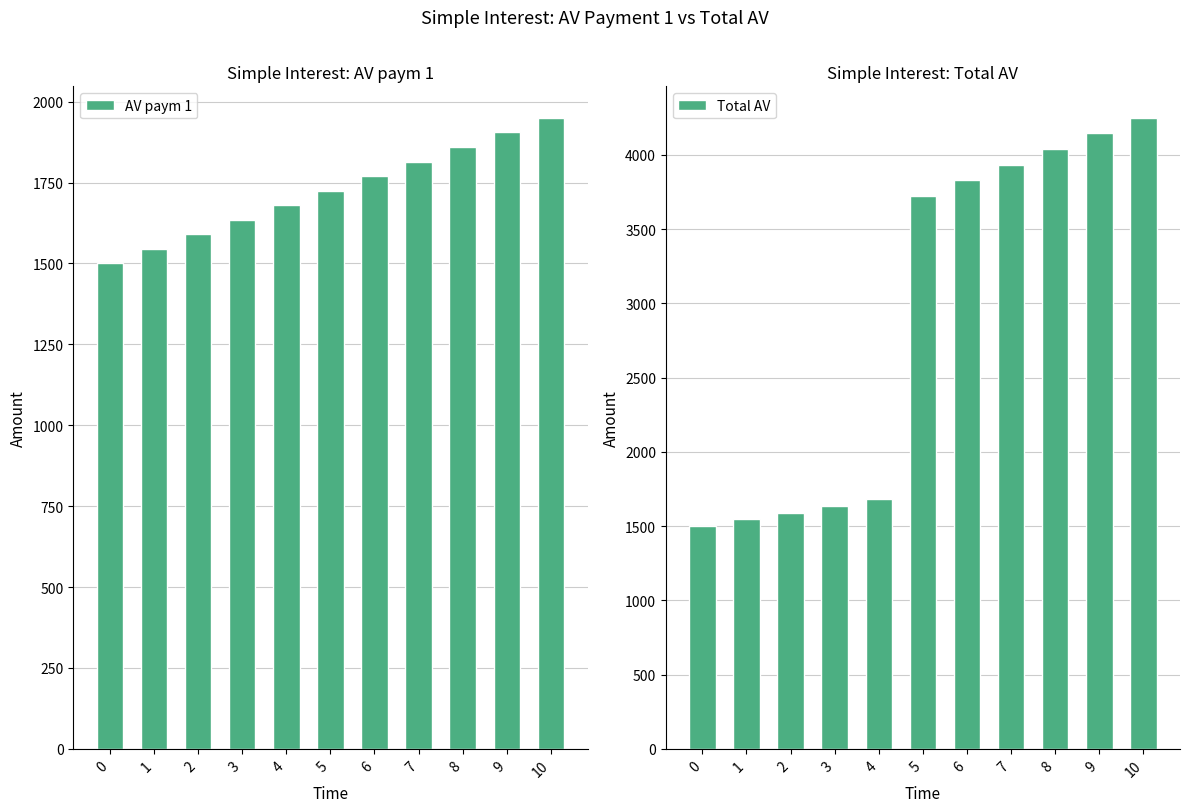

Which series changed the most between 7 and 8?

Total AV